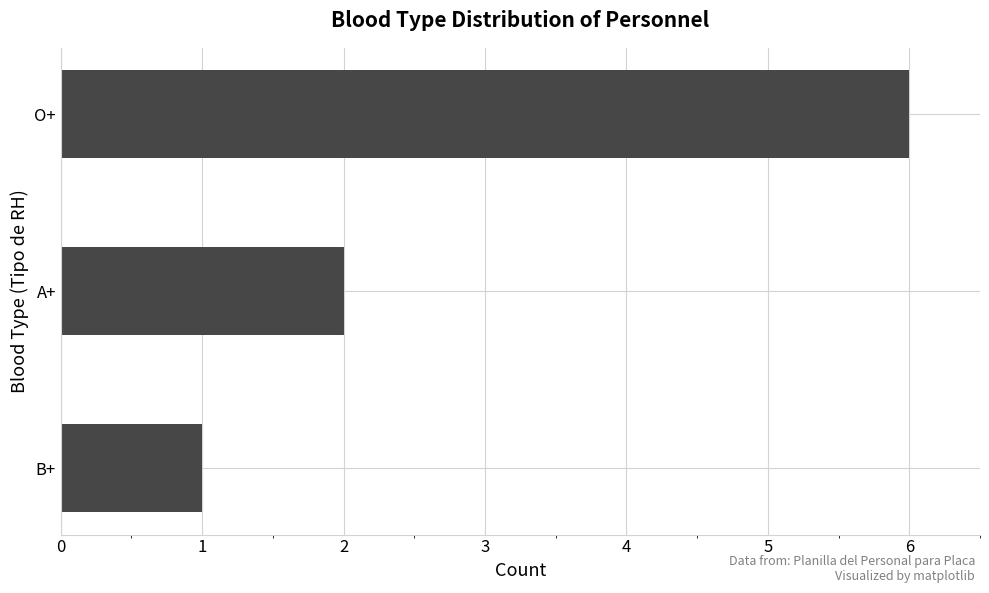

Reading bottom to top, what are all the values shown in this chart?

1	2	6